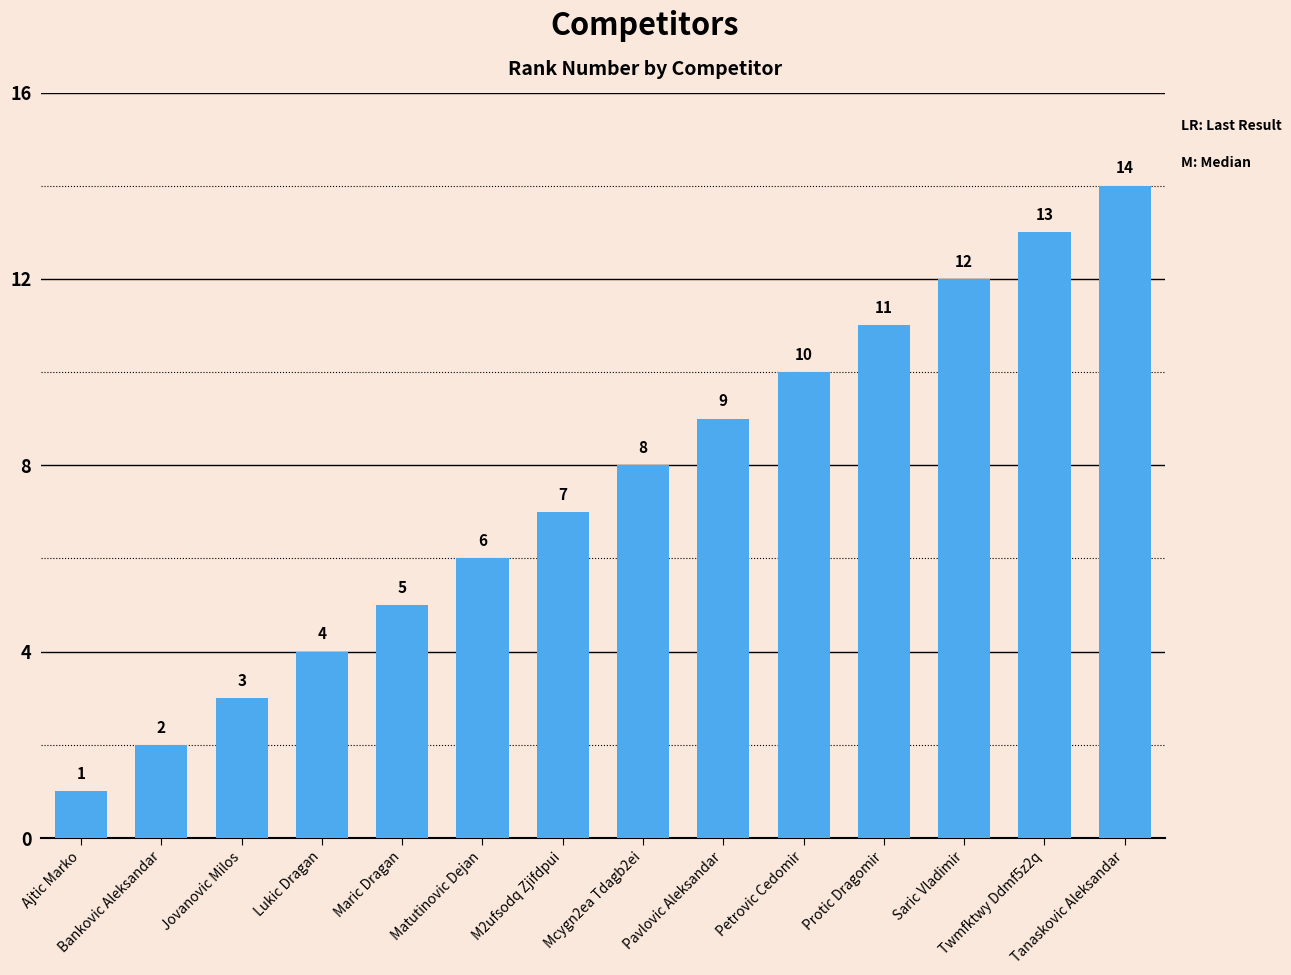

Which has a higher value, Saric Vladimir or M2ufsodq Zjifdpui?

Saric Vladimir